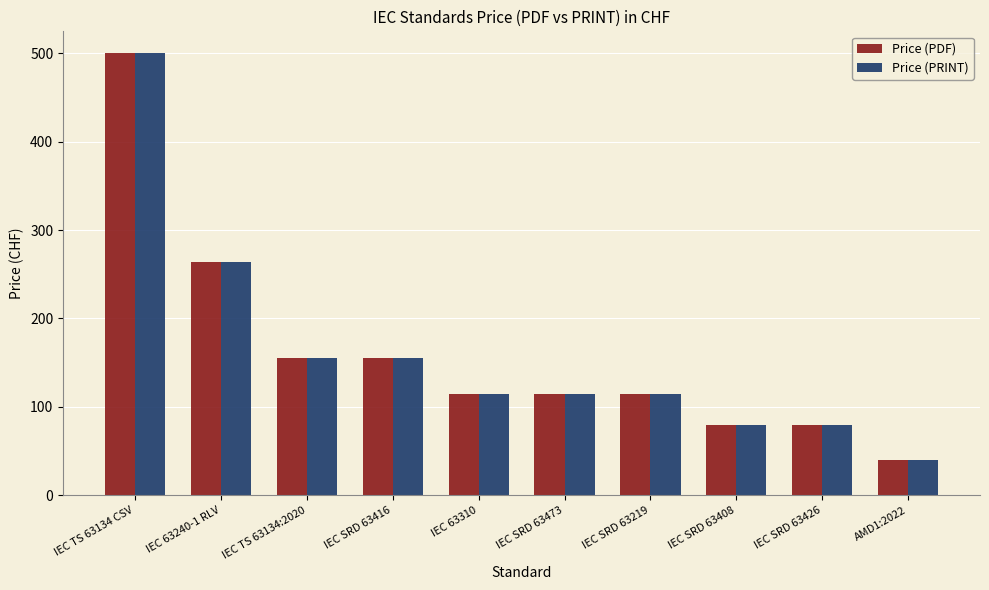

What is the difference between the second highest and second lowest values in the Price (PRINT) series?

184